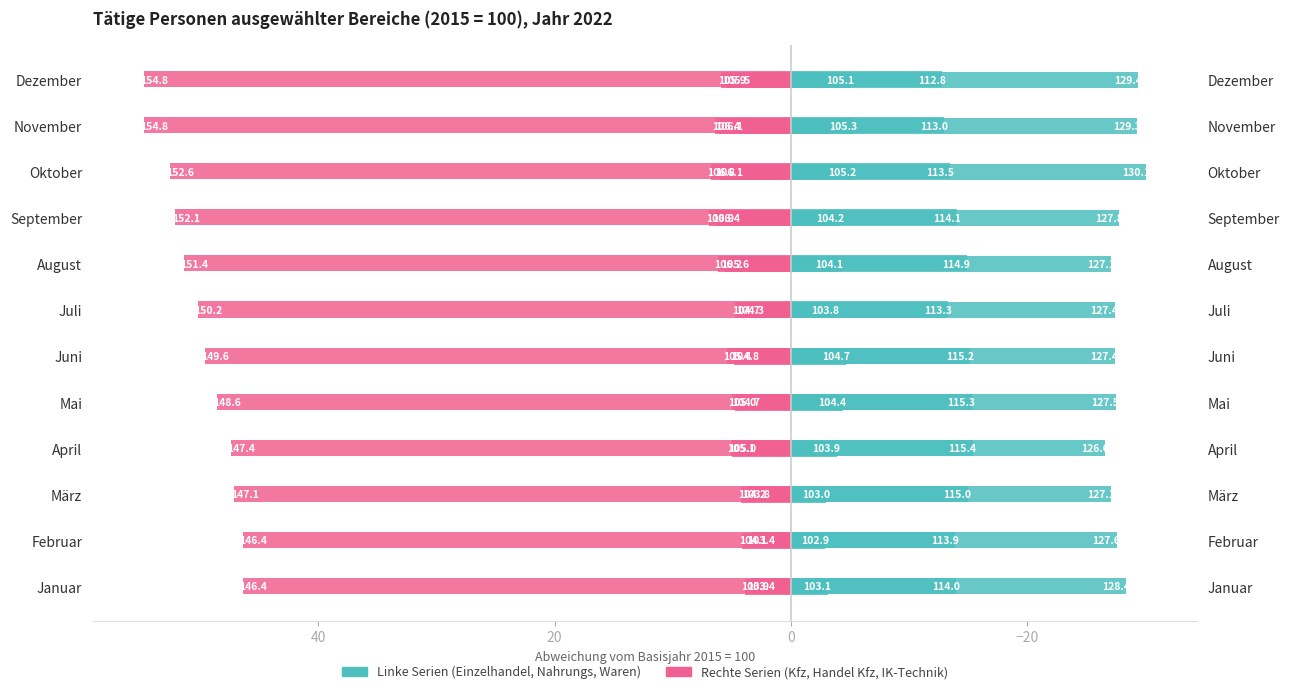

Between März and November, which series saw the biggest shift?

IK-Technik